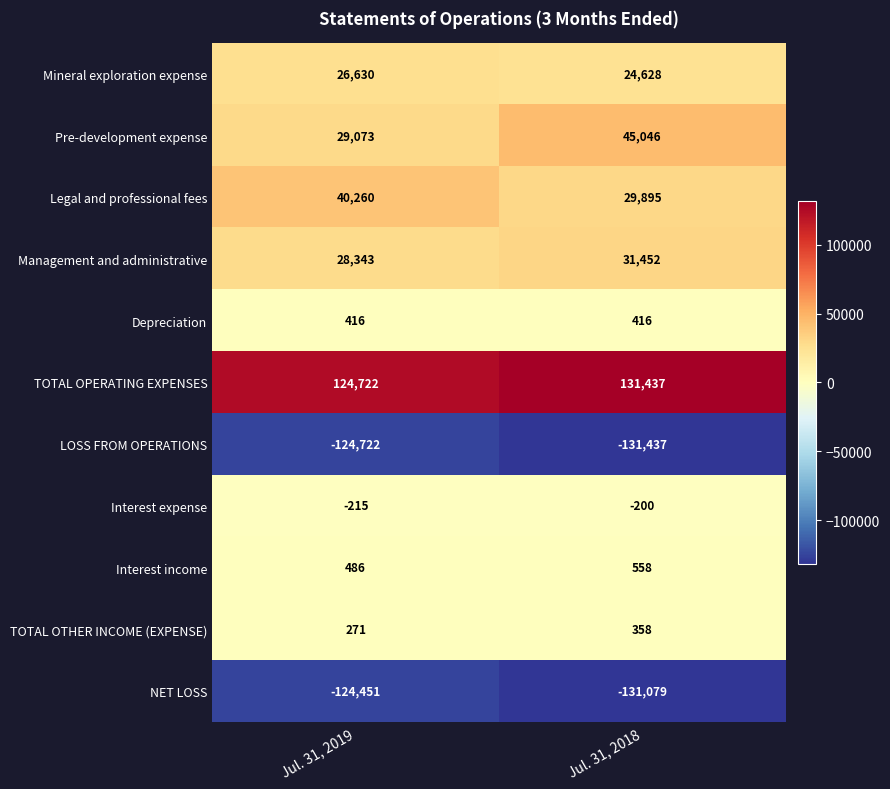

What is the difference between the highest and lowest values at Jul. 31, 2019?

249444